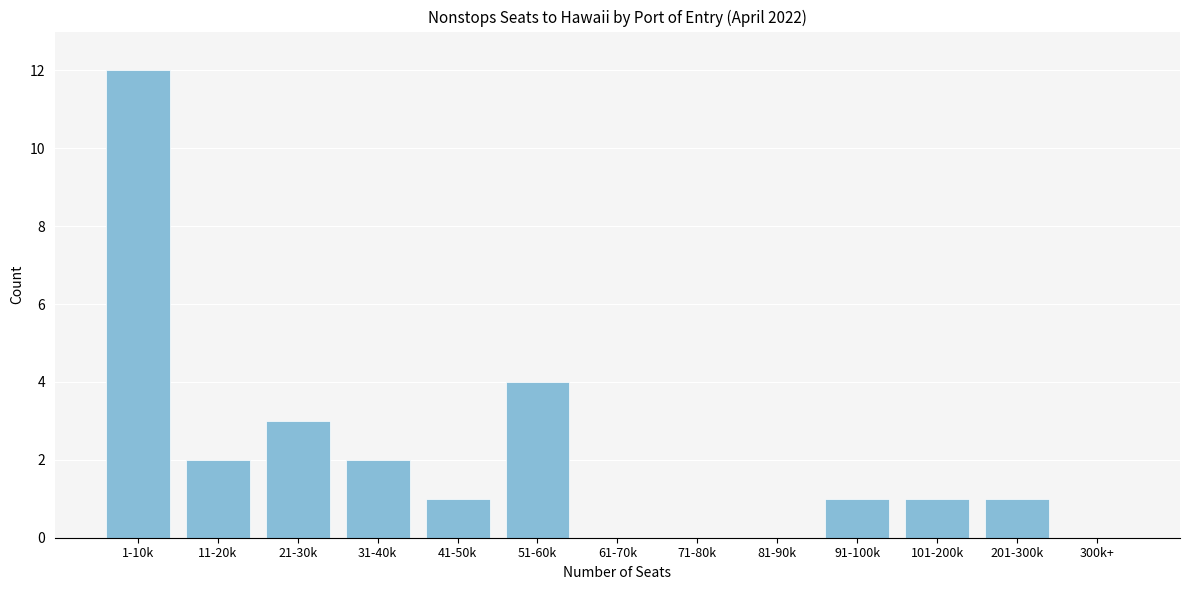

Reading left to right, transcribe all the data shown in this chart.

1-10k=12	11-20k=2	21-30k=3	31-40k=2	41-50k=1	51-60k=4	61-70k=0	71-80k=0	81-90k=0	91-100k=1	101-200k=1	201-300k=1	300k+=0